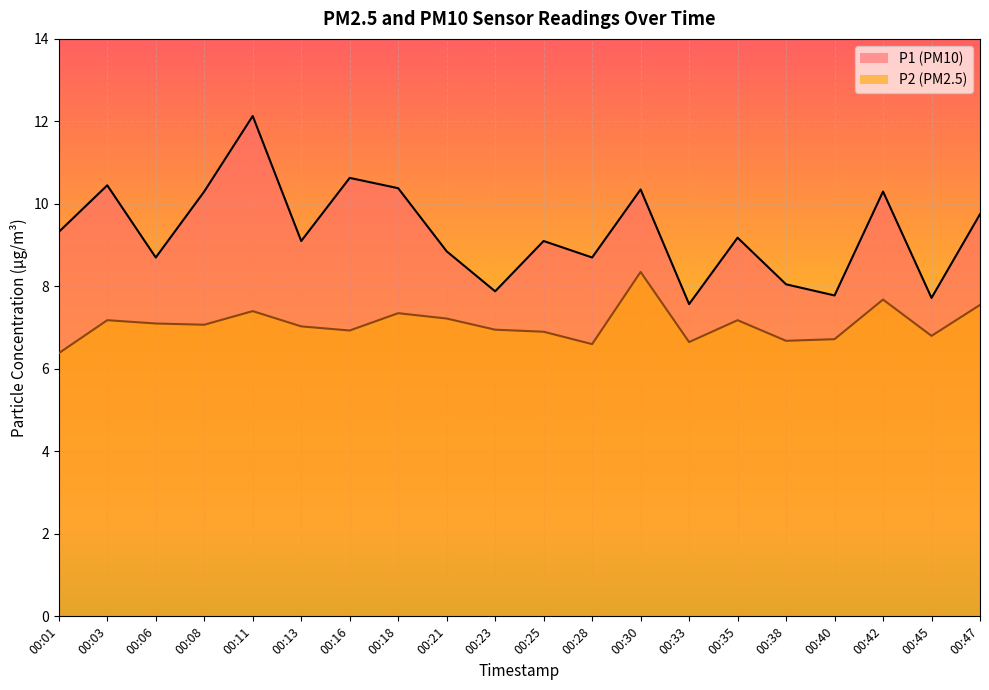

Where is the first local maximum for P2?

00:03